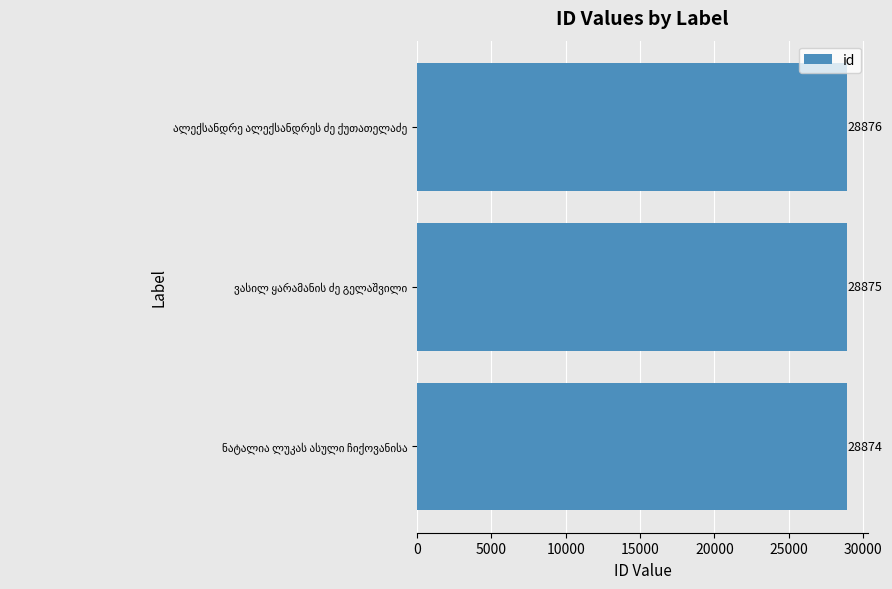

How many bars are there in total?

3